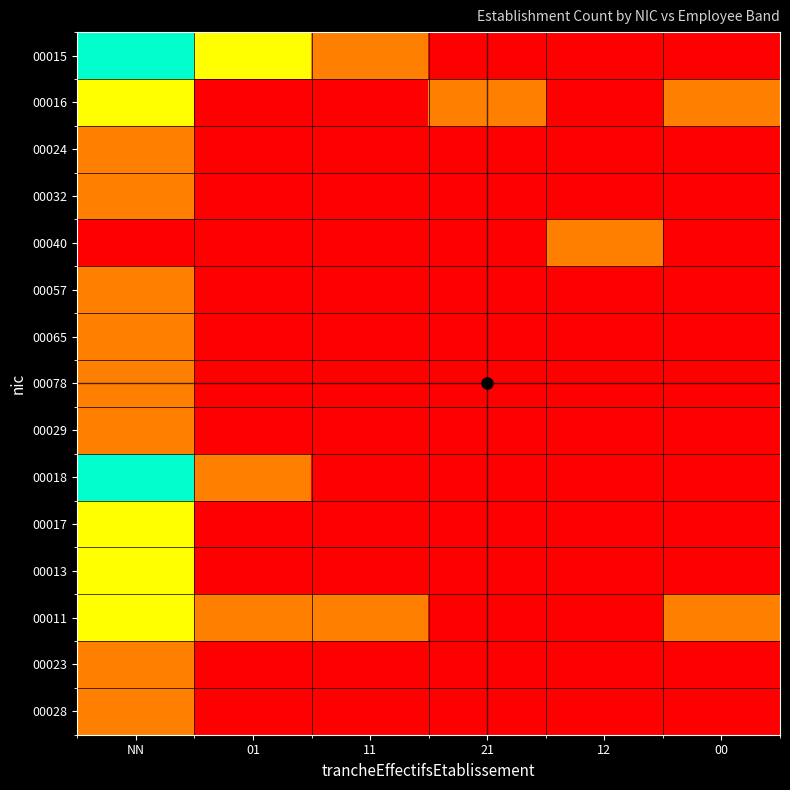

Between 11 and NN, which is larger?

NN